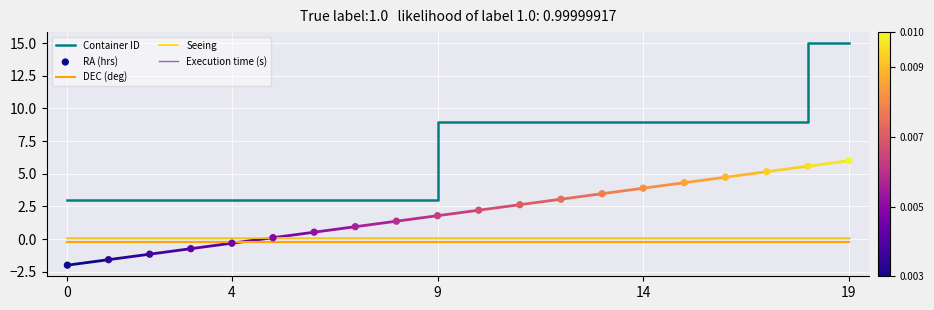

Which series contains the lowest Y value?

RA (hrs)